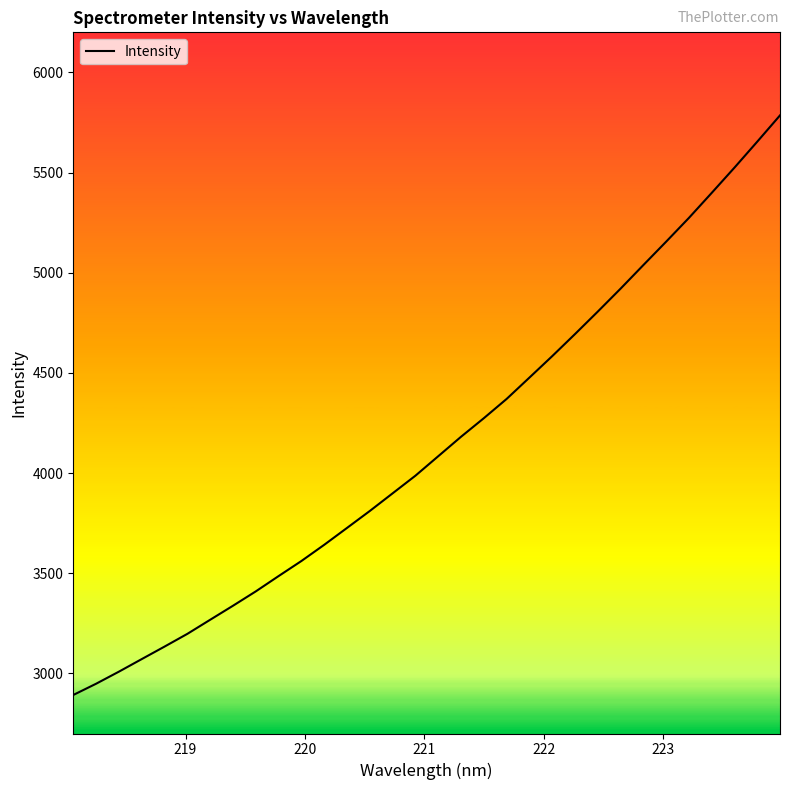

What is the smallest value displayed?

2892.3